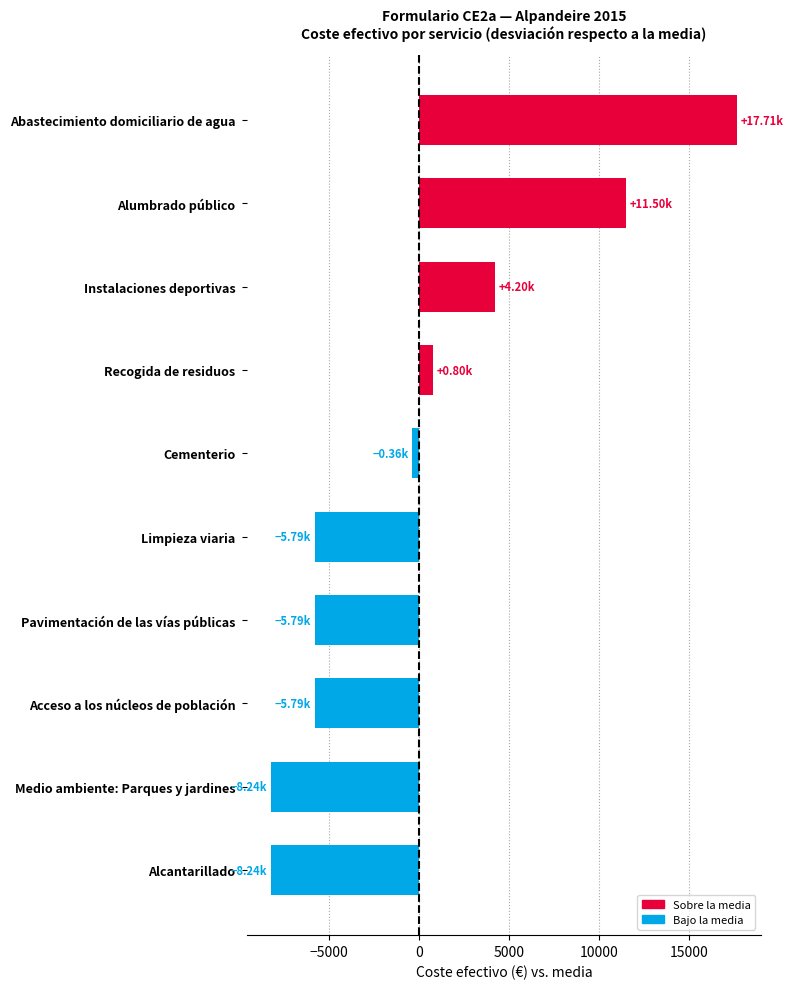

What is the label of the 3rd bar from the top?

Instalaciones deportivas